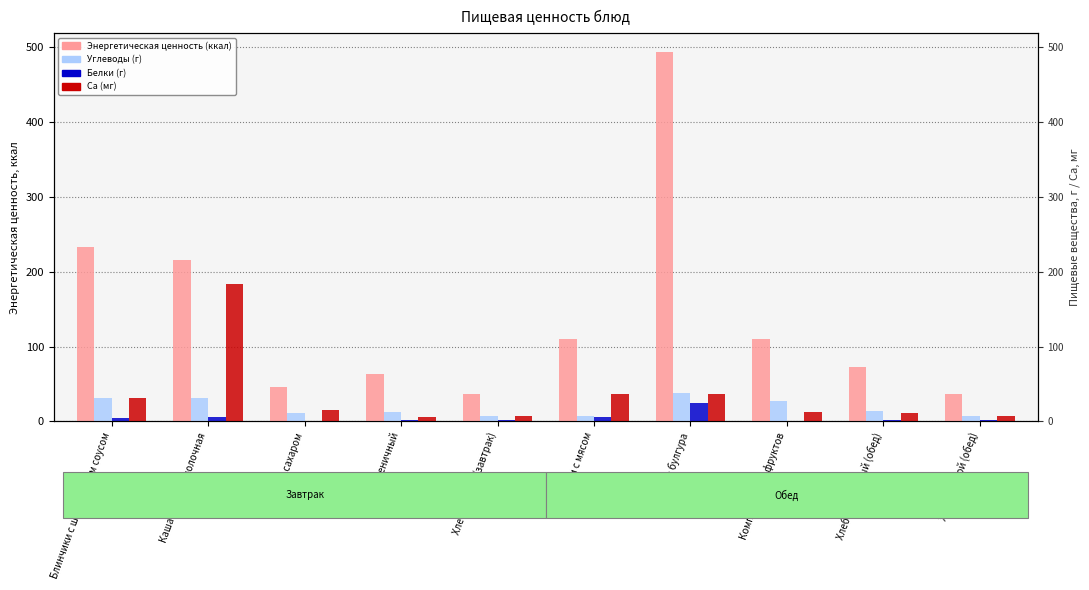

Is it true that Белки (г) equals 6.3 at Каша рисовая молочная?

True